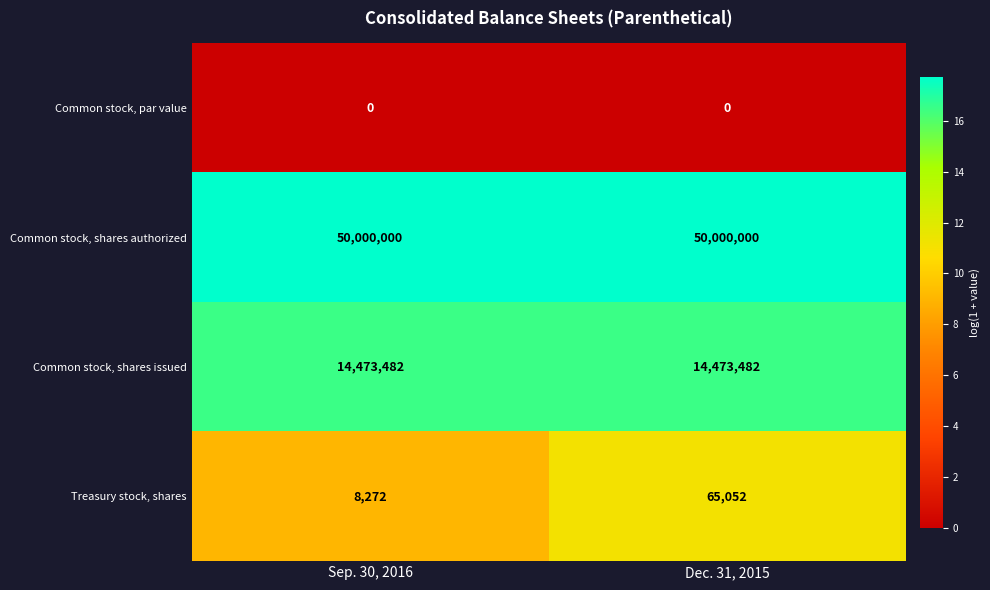

Which series has the largest total across all categories?

Common stock, shares authorized